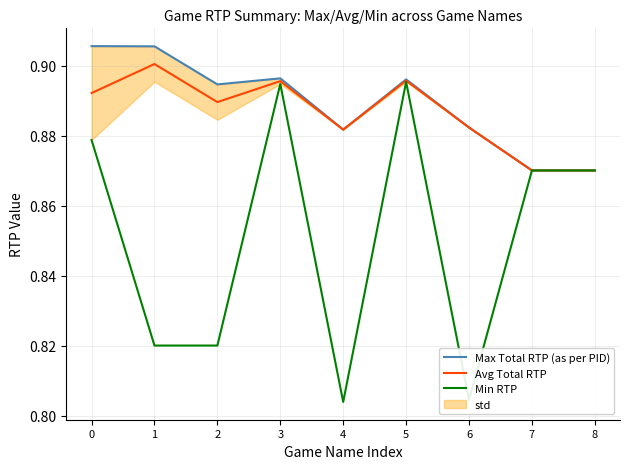

Does the chart display data point markers on the line(s)?

No